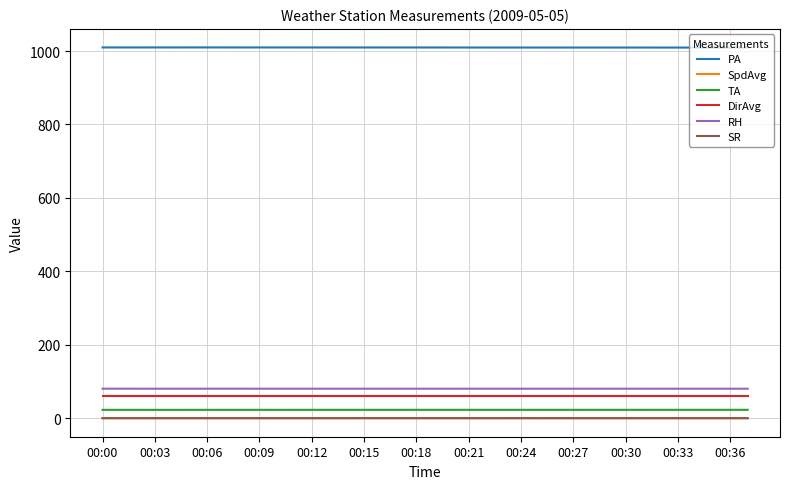

What is the maximum value for TA?

22.8